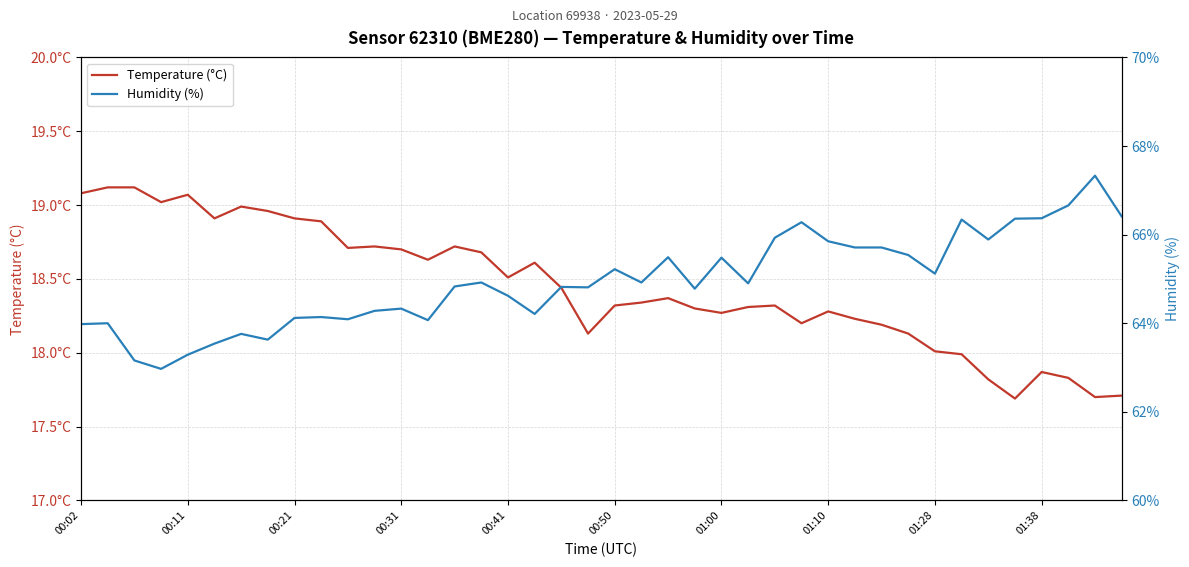

Which series has the largest total across all categories?

Humidity (%)